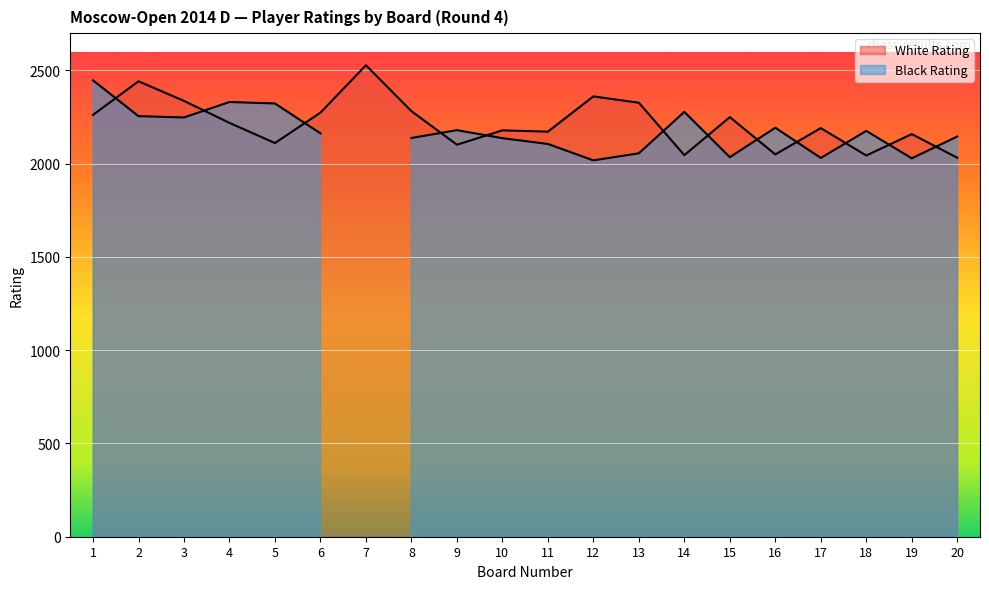

What is the approximate value at 3, to the nearest 5?

2335